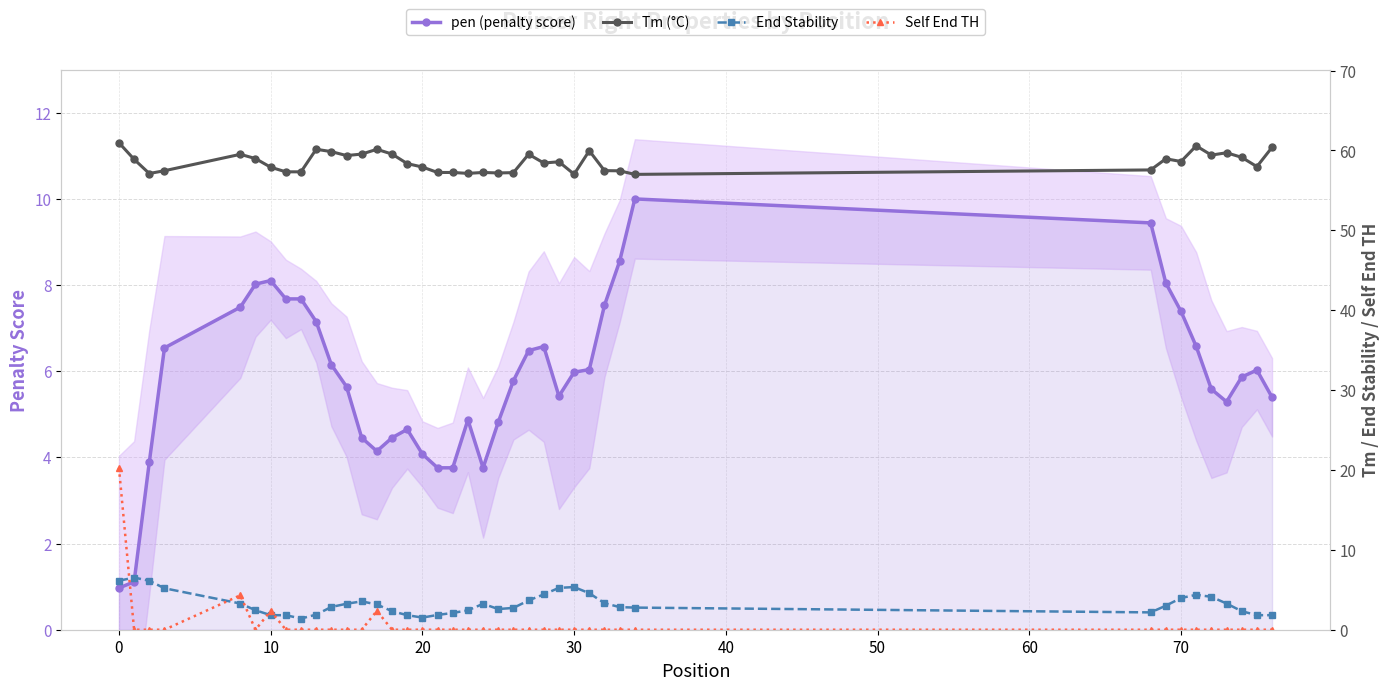

What is the highest value of the pen (penalty score) series?

10.0